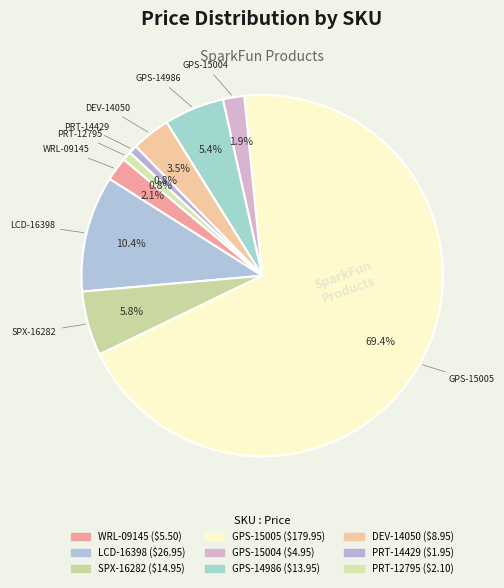

Count the number of slices in the pie.

9